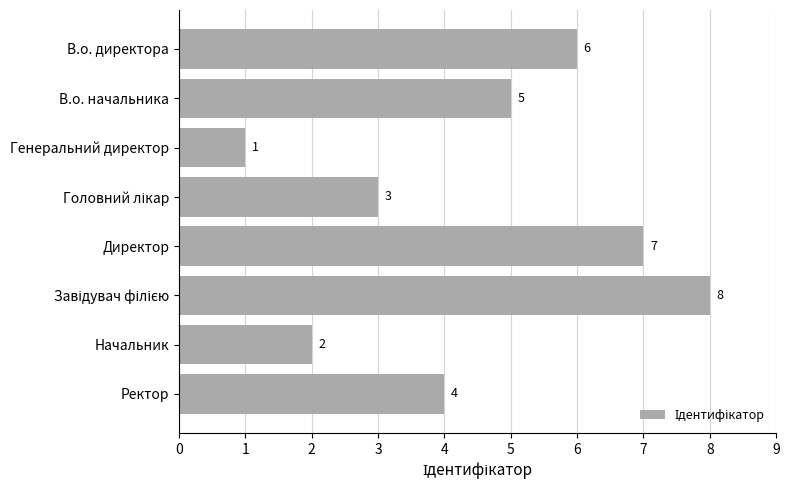

Where is the data nearest to the value 4?

Ректор